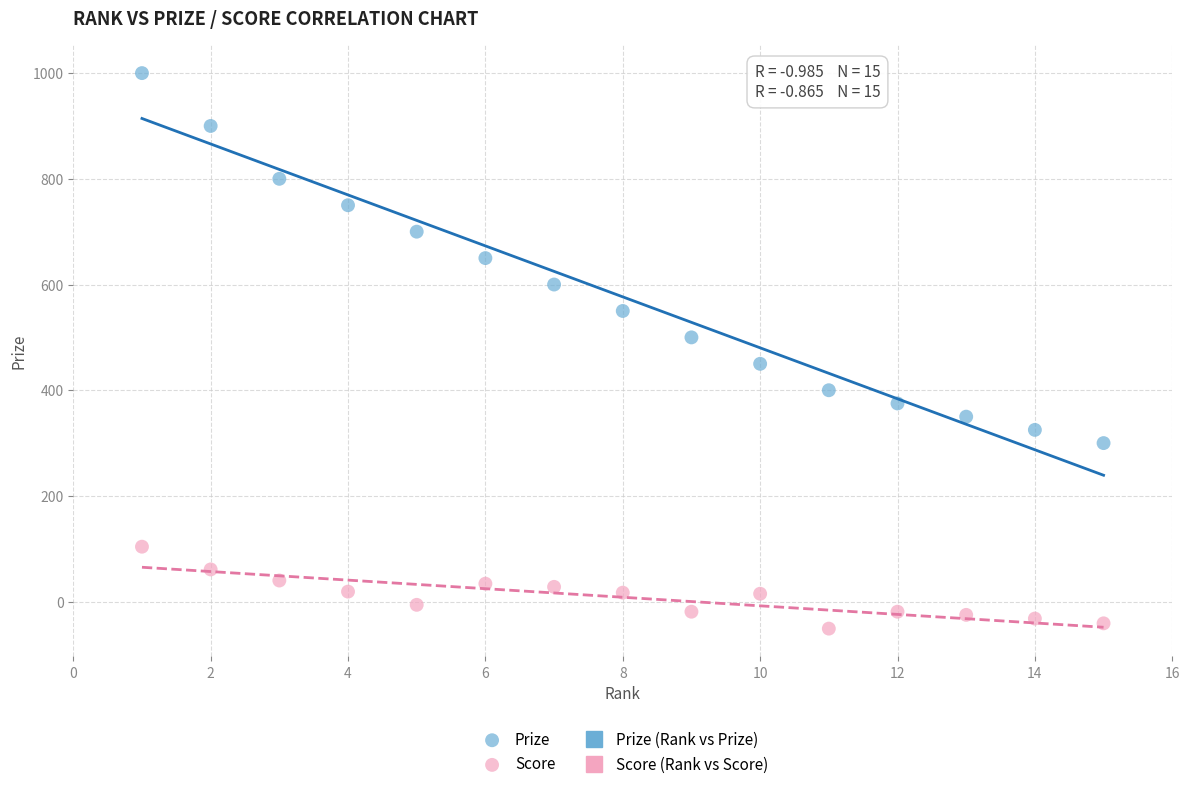

Which series reaches the maximum Y coordinate?

Prize